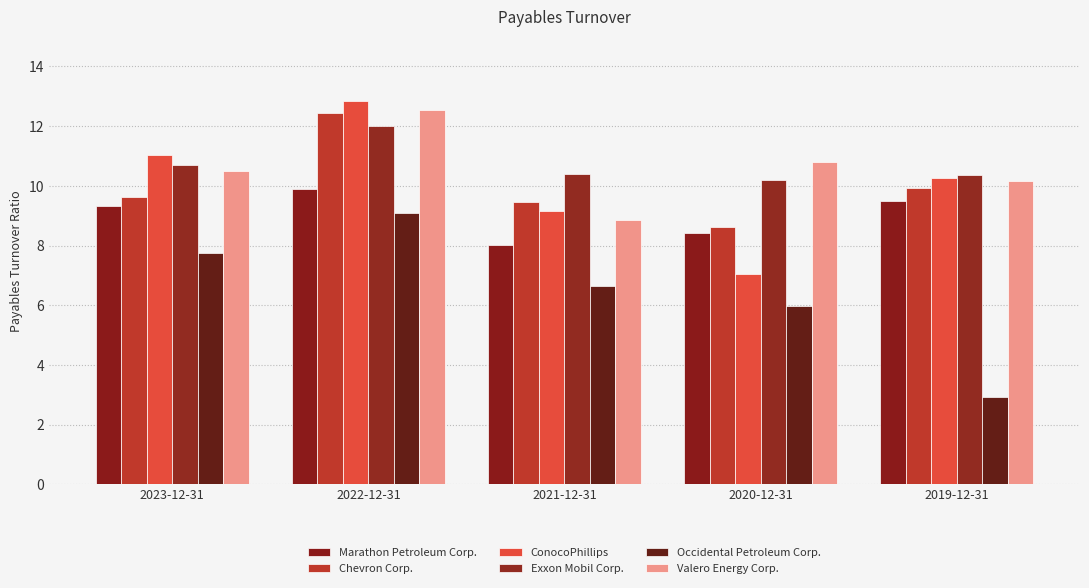

What is the lowest value of the Occidental Petroleum Corp. series?

2.9